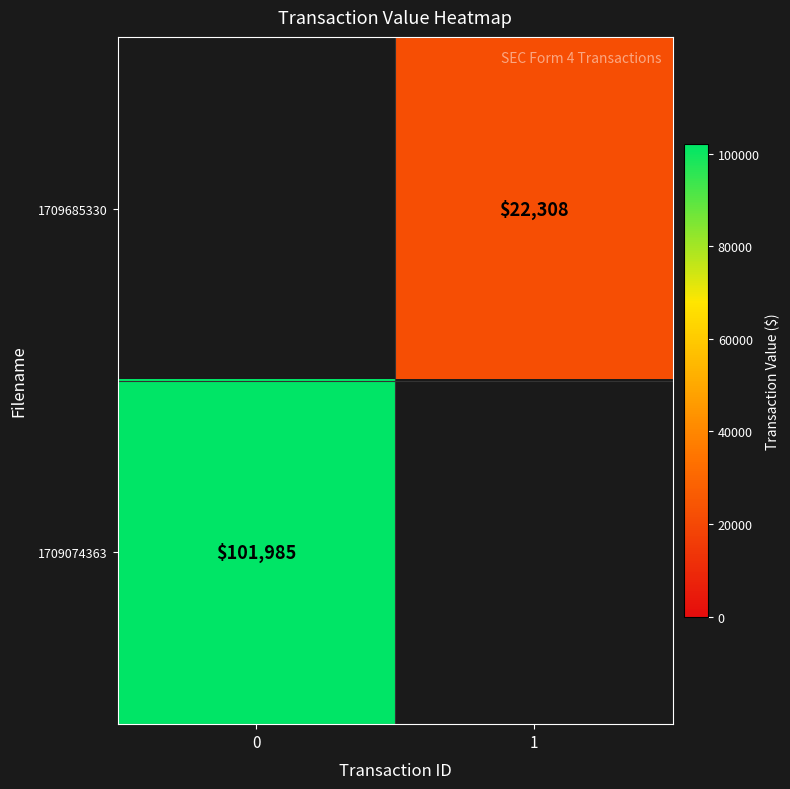

Is it true that 1709074363 equals 31077 at 0?

False